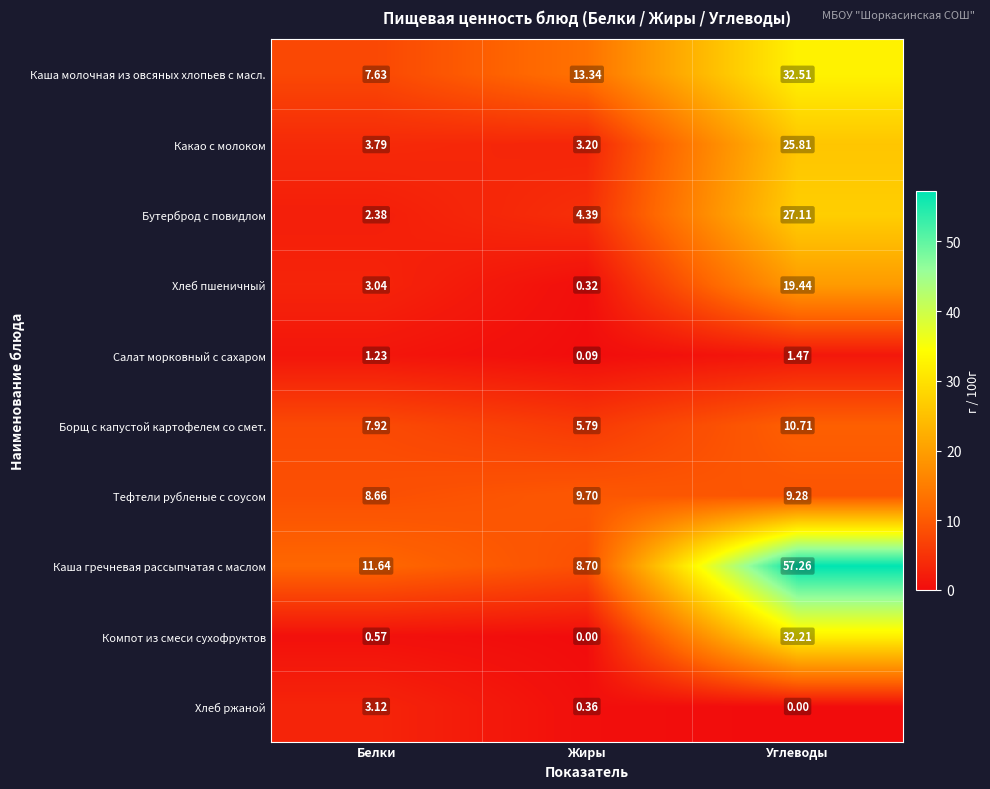

Which series has the largest total across all categories?

Каша гречневая рассыпчатая с маслом